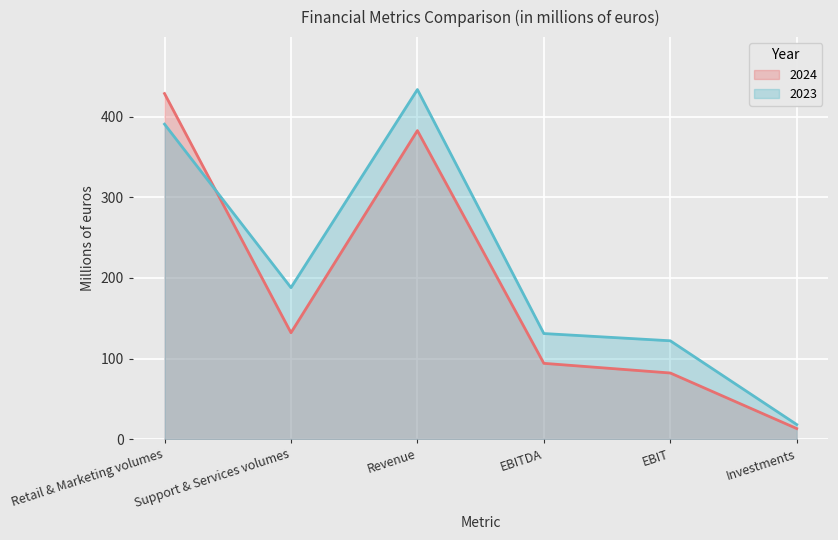

How many values in the 2024 series are below 132?

3